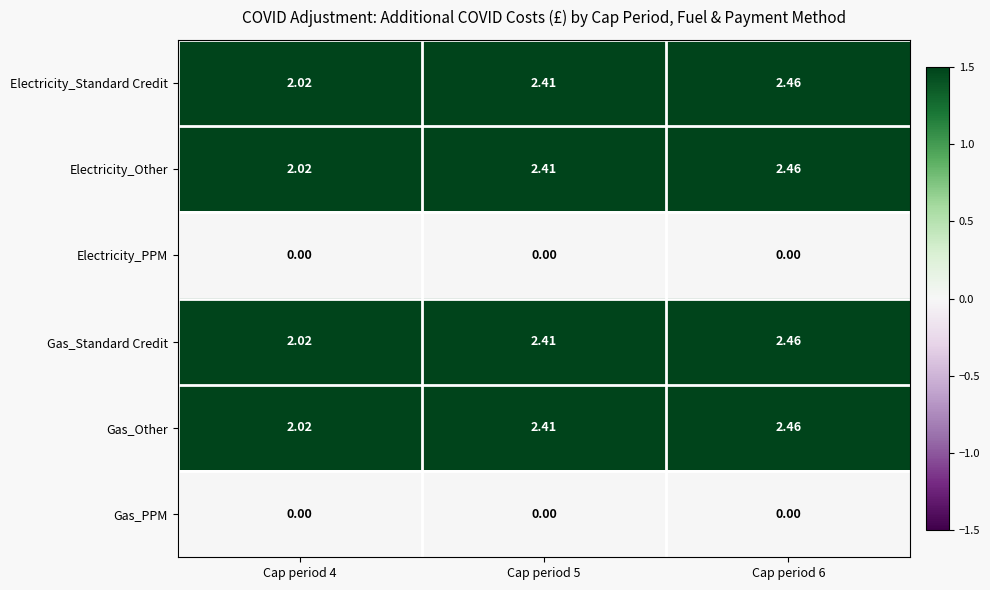

Is the value of Gas_Other at Cap period 6 greater than the value of Electricity_PPM at Cap period 5?

Yes